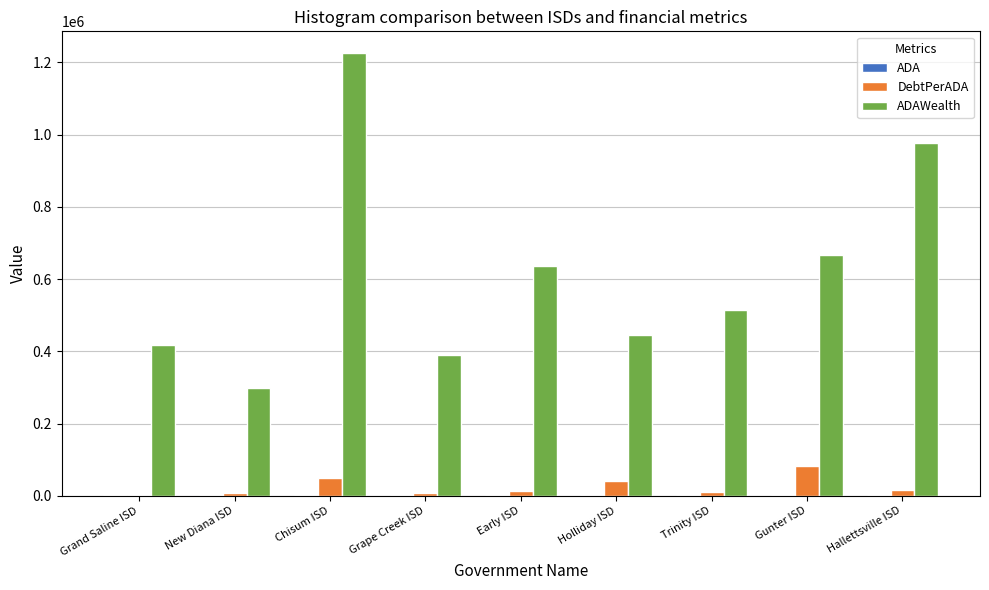

What is the maximum value shown in the chart?

1224791.7